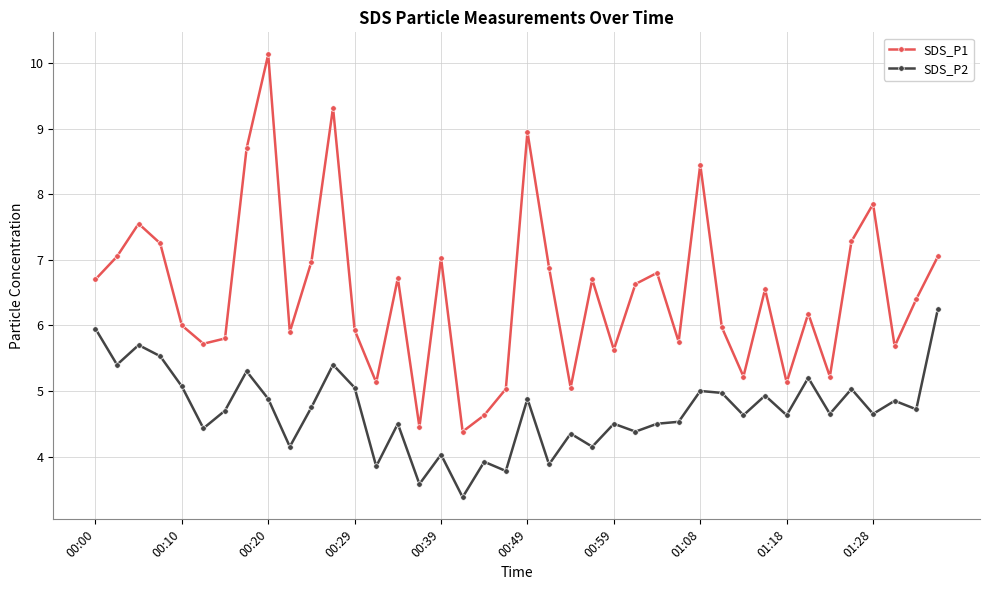

What is the value of the SDS_P2 point at the 29th from the left?

5.0